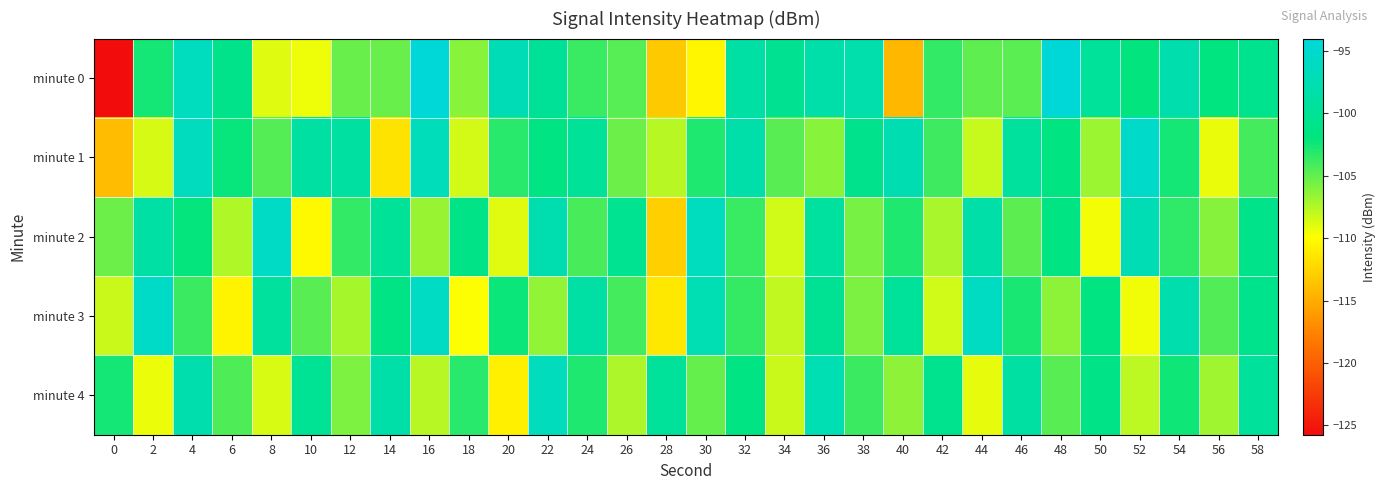

Reading right to left, what are all the values shown in this chart?

minute 0: 58=-100.6	56=-101.9	54=-97.8	52=-102.0	50=-99.7	48=-94.1	46=-104.7	44=-104.9	42=-103.5	40=-114.3	38=-97.9	36=-98.3	34=-100.2	32=-98.5	30=-110.4	28=-113.2	26=-104.7	24=-103.7	22=-99.7	20=-97.1	18=-106.2	16=-94.0	14=-105.2	12=-105.2	10=-109.3	8=-108.8	6=-100.9	4=-96.4	2=-102.6	0=-125.8
minute 1: 58=-104.1	56=-109.2	54=-102.6	52=-95.4	50=-106.8	48=-101.7	46=-99.3	44=-108.1	42=-103.9	40=-97.5	38=-100.8	36=-106.2	34=-104.7	32=-98.1	30=-102.9	28=-107.6	26=-105.3	24=-99.8	22=-101.5	20=-103.2	18=-108.5	16=-96.7	14=-111.6	12=-99.0	10=-98.8	8=-104.5	6=-102.1	4=-96.5	2=-108.6	0=-114.0
minute 2: 58=-100.9	56=-106.1	54=-103.4	52=-97.2	50=-109.5	48=-101.6	46=-104.8	44=-98.4	42=-107.2	40=-102.9	38=-105.6	36=-99.1	34=-108.4	32=-103.7	30=-96.3	28=-112.8	26=-100.5	24=-104.2	22=-97.6	20=-108.9	18=-101.3	16=-106.7	14=-99.8	12=-103.5	10=-110.2	8=-95.8	6=-107.4	4=-102.1	2=-98.7	0=-105.3
minute 3: 58=-100.7	56=-104.5	54=-97.9	52=-109.4	50=-101.8	48=-106.3	46=-102.7	44=-96.1	42=-108.4	40=-99.6	38=-105.8	36=-100.2	34=-107.9	32=-103.6	30=-97.4	28=-111.3	26=-104.1	24=-98.7	22=-106.5	20=-102.3	18=-109.8	16=-95.9	14=-101.4	12=-107.1	10=-104.7	8=-99.3	6=-110.5	4=-103.8	2=-95.6	0=-108.2
minute 4: 58=-99.4	56=-106.9	54=-102.4	52=-107.8	50=-101.2	48=-104.7	46=-98.9	44=-109.1	42=-100.6	40=-106.4	38=-103.8	36=-97.3	34=-108.2	32=-101.5	30=-105.1	28=-99.7	26=-107.3	24=-102.9	22=-96.5	20=-110.8	18=-103.2	16=-107.6	14=-98.3	12=-105.9	10=-100.1	8=-108.7	6=-104.4	4=-97.8	2=-109.3	0=-102.6